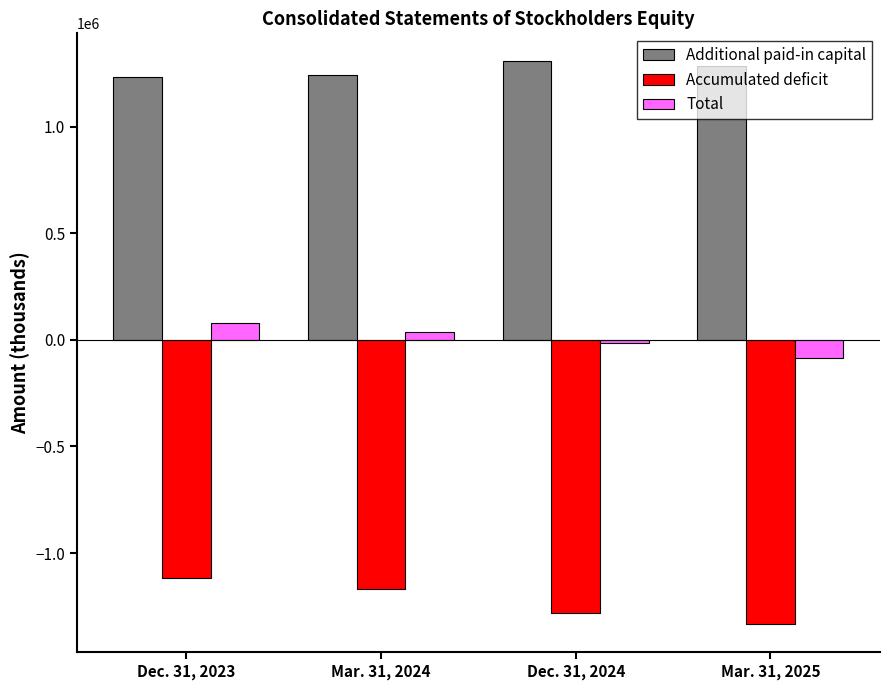

True or false: Total has a value of -14169 at Dec. 31, 2024.

True